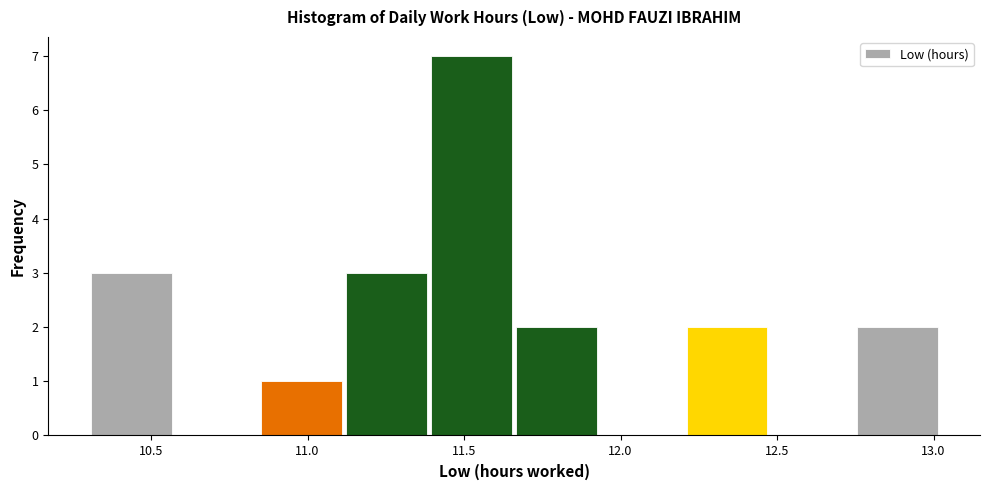

Reading left to right, transcribe this chart: for each bar, give the range it covers on the x-axis and its height. Neither the bar edges nor the heights are printed on the chart, so give them approximately, as read against the axes.

10.30 to 10.55: 3
10.55 to 10.85: 0
10.85 to 11.10: 1
11.10 to 11.40: 3
11.40 to 11.65: 7
11.65 to 11.95: 2
11.95 to 12.20: 0
12.20 to 12.50: 2
12.50 to 12.75: 0
12.75 to 13.00: 2